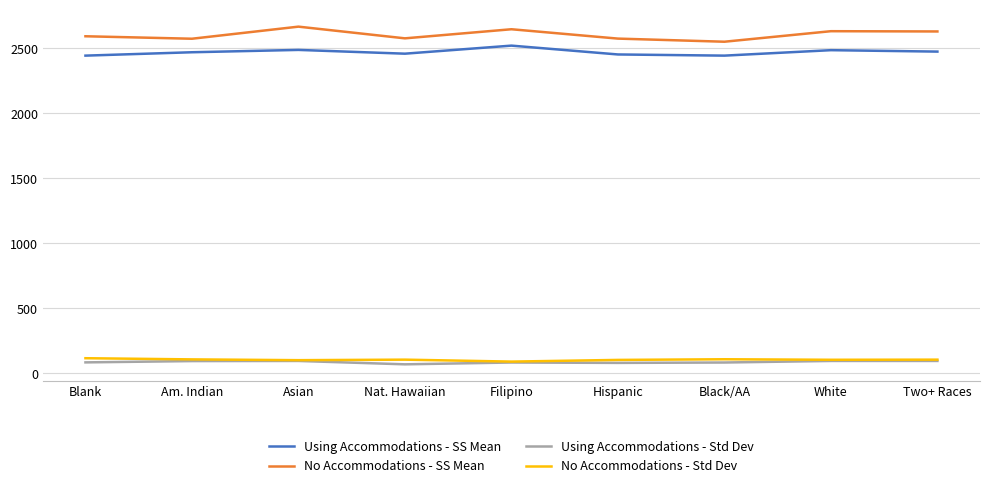

True or false: No Accommodations - SS Mean has a value of 2578 at Nat. Hawaiian.

True